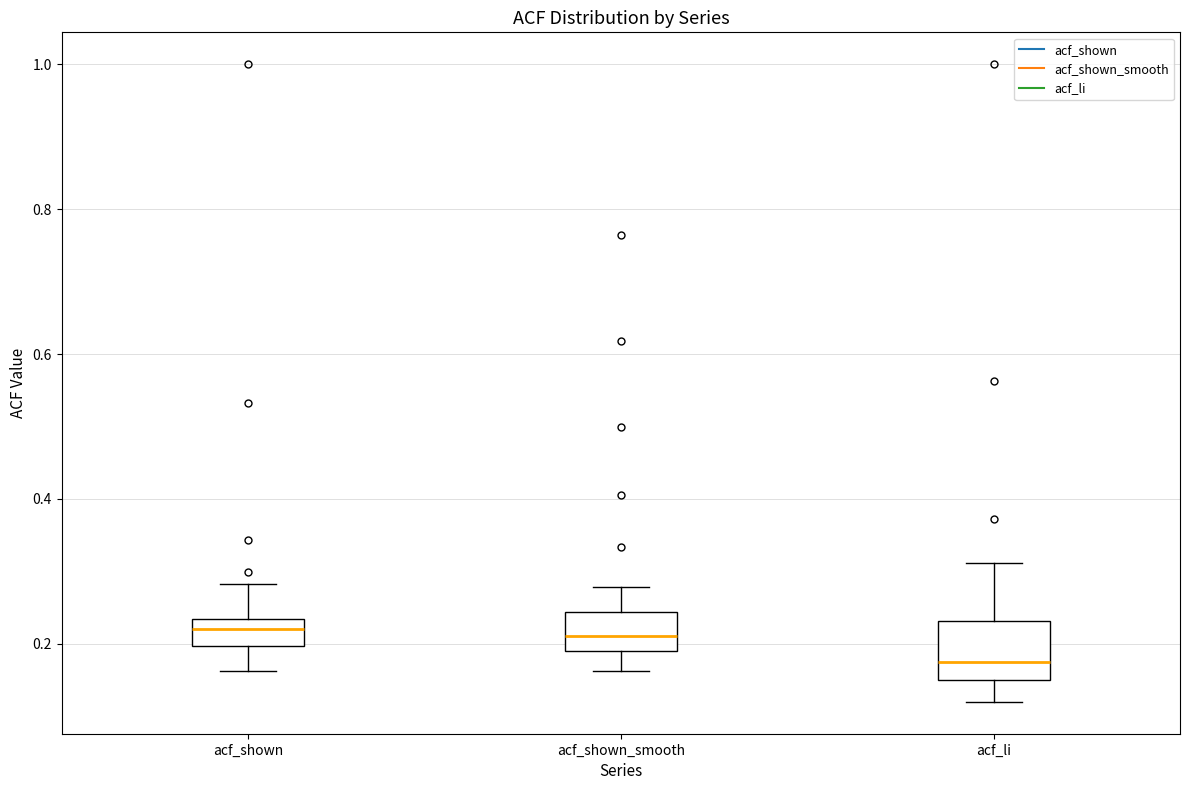

Where does the upper whisker of the box for acf_li end on the y-axis? The values are not printed on the chart, so give them approximately, as read against the axis.

0.32